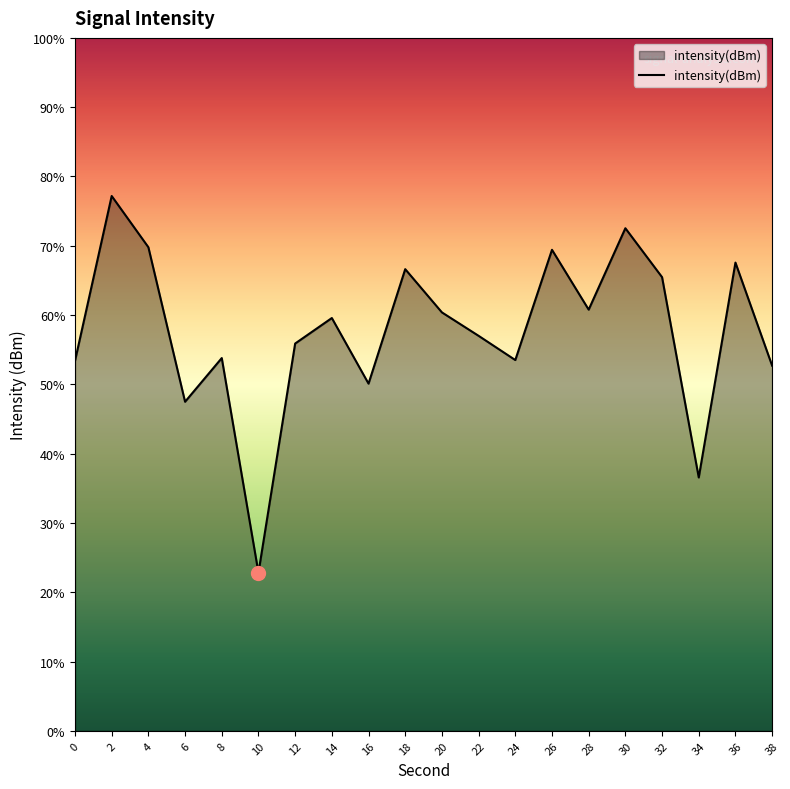

Count the number of values greater than -124.

7